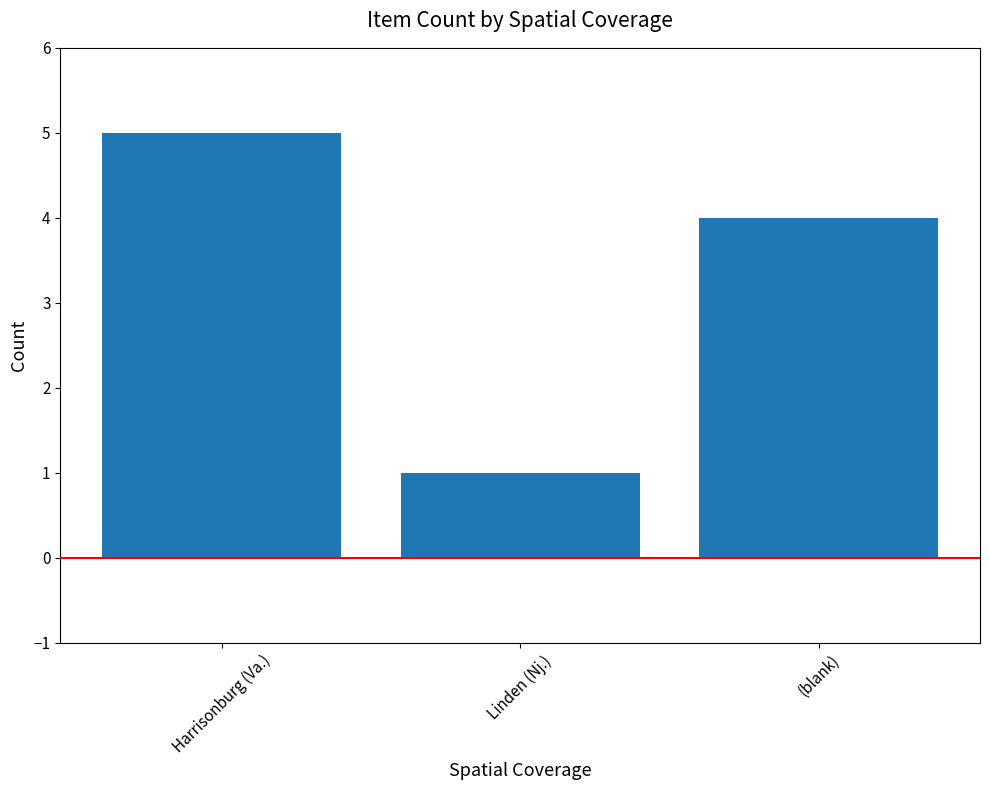

What is the greatest value displayed?

5